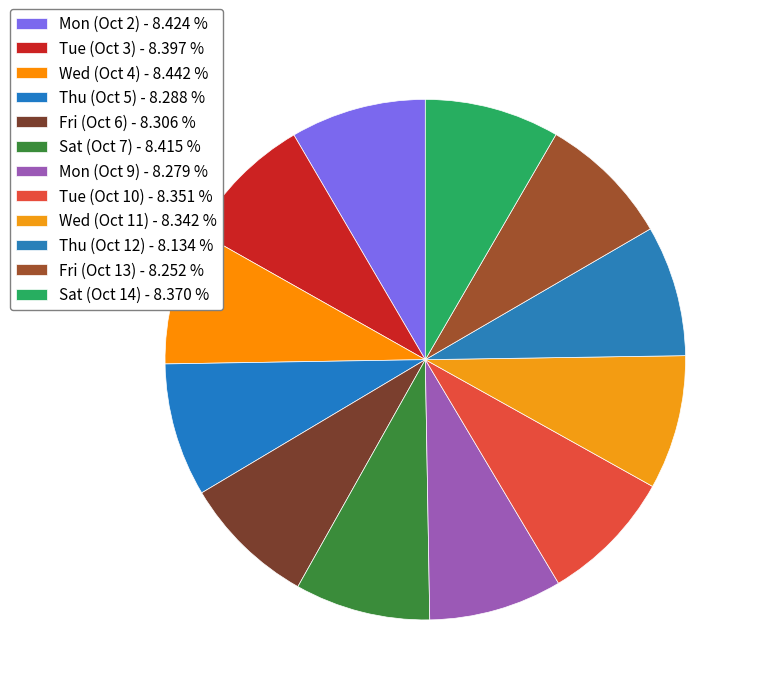

Count the number of slices in the pie.

12